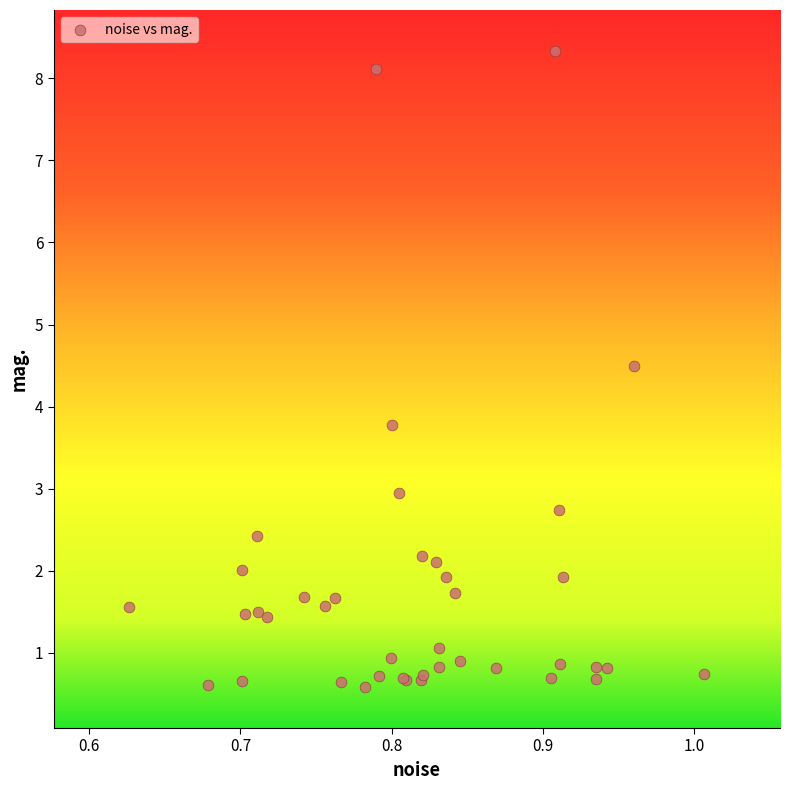

What Y value in the scatter plot is closest to 4?

3.8